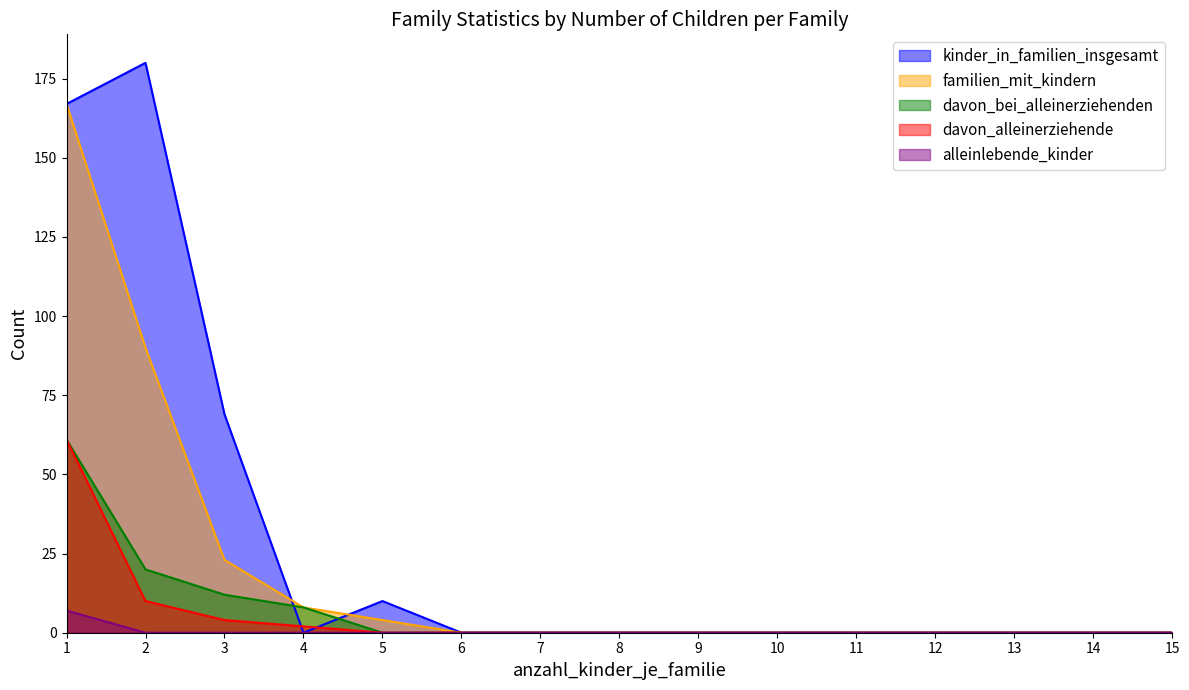

At how many categories does at least one series exceed 1?

5